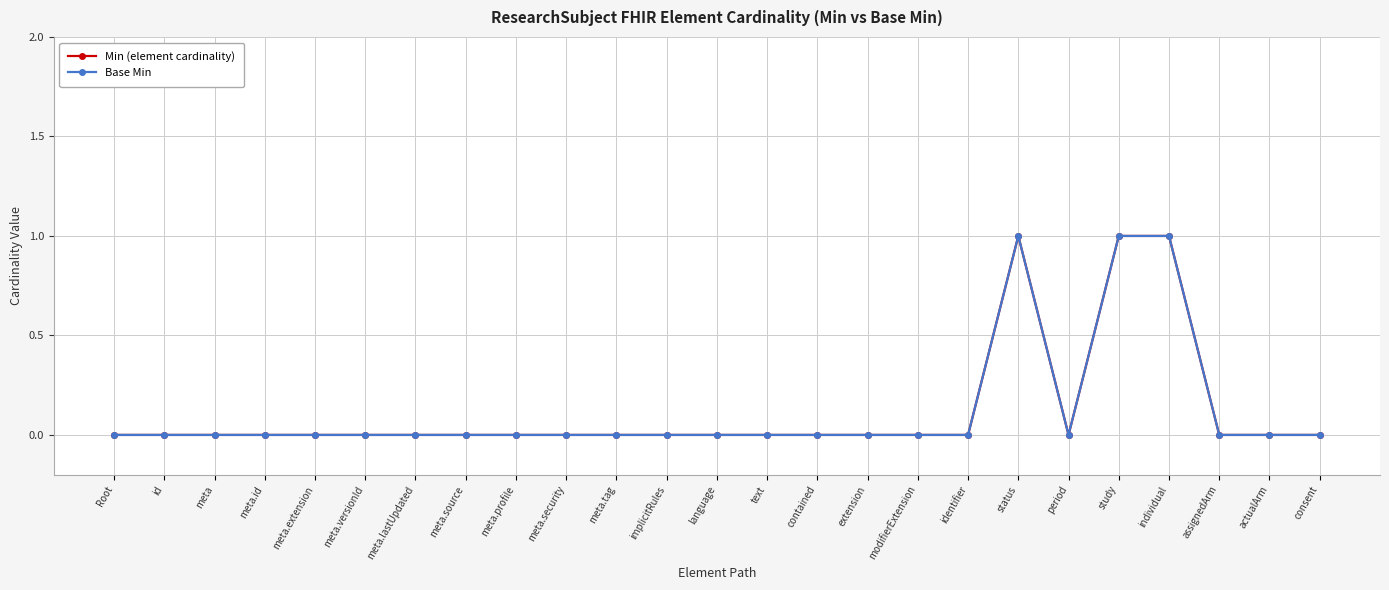

Is this an area chart (filled region under the line)?

No